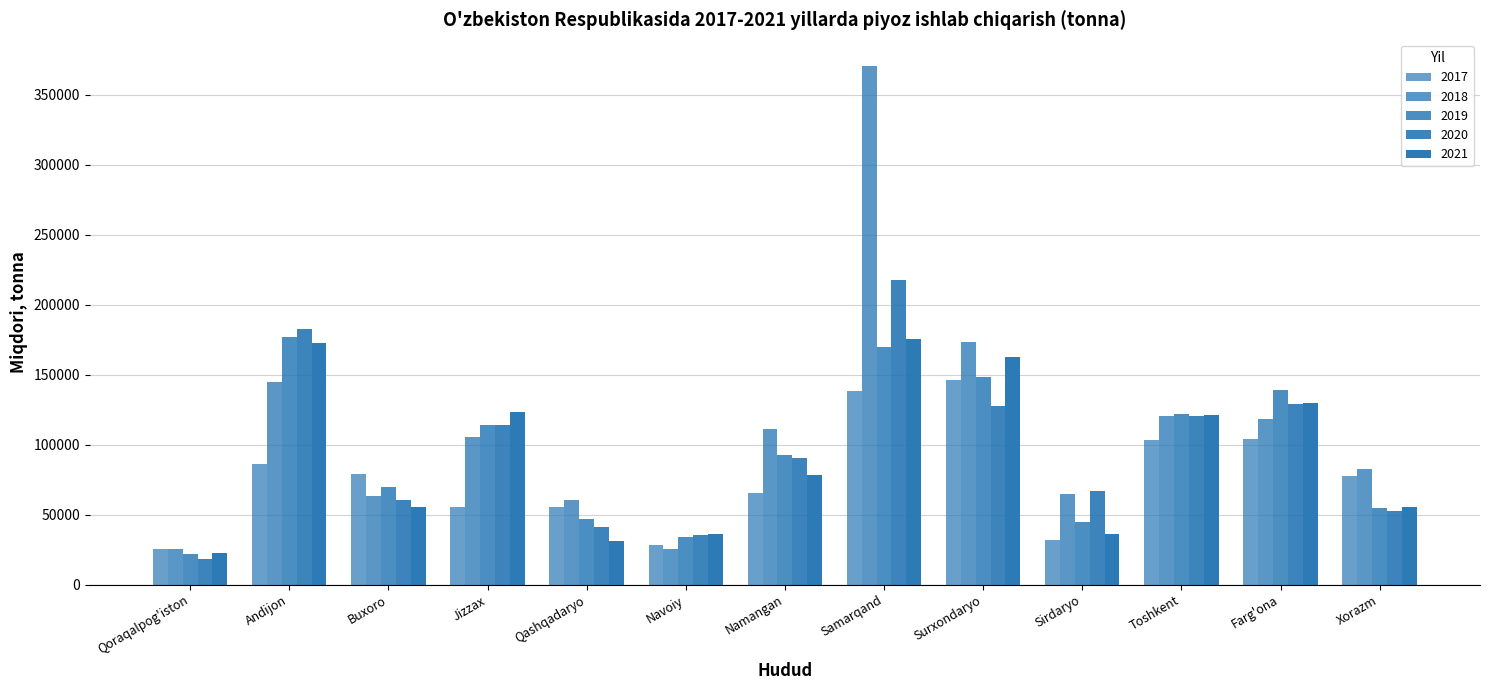

What is the smallest value displayed?

18434